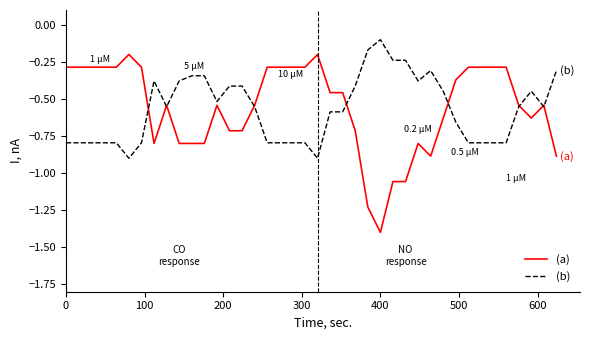

Which series has the largest range (max minus min)?

(a)